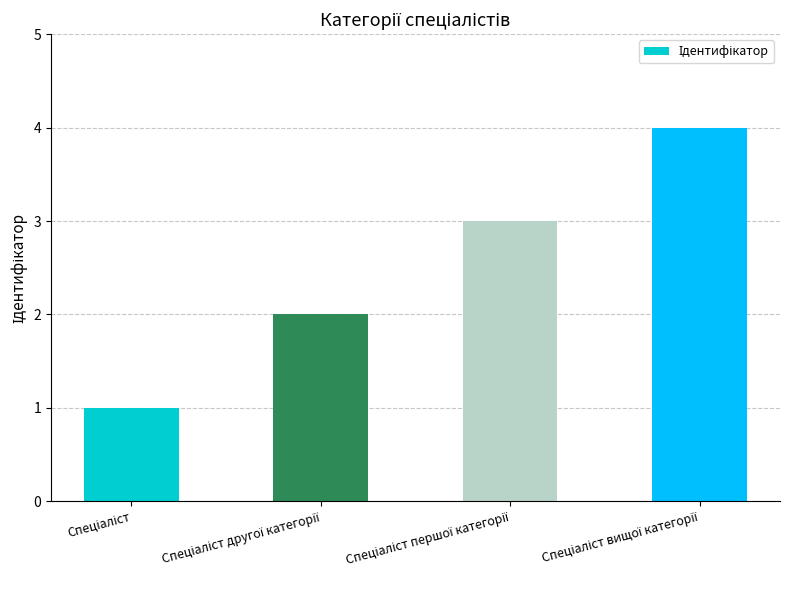

Reading left to right, list all the values displayed in this chart.

1	2	3	4